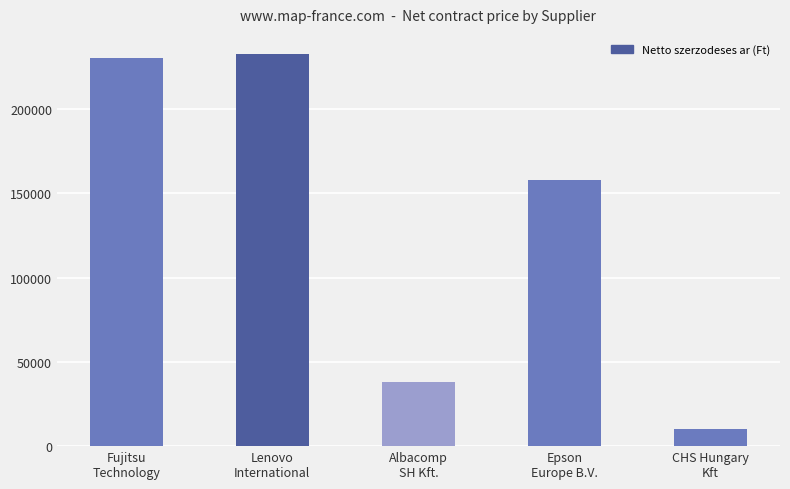

What is the label of the 3rd bar from the right?

Albacomp
SH Kft.